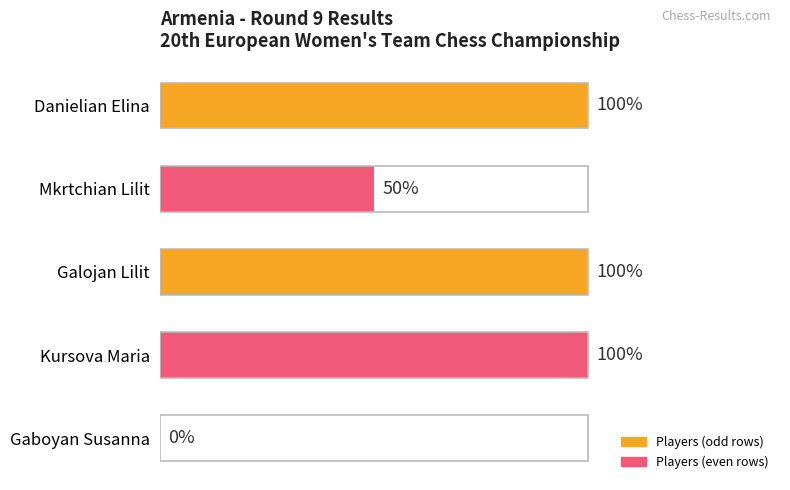

What is the difference between the maximum and minimum values?

1.0